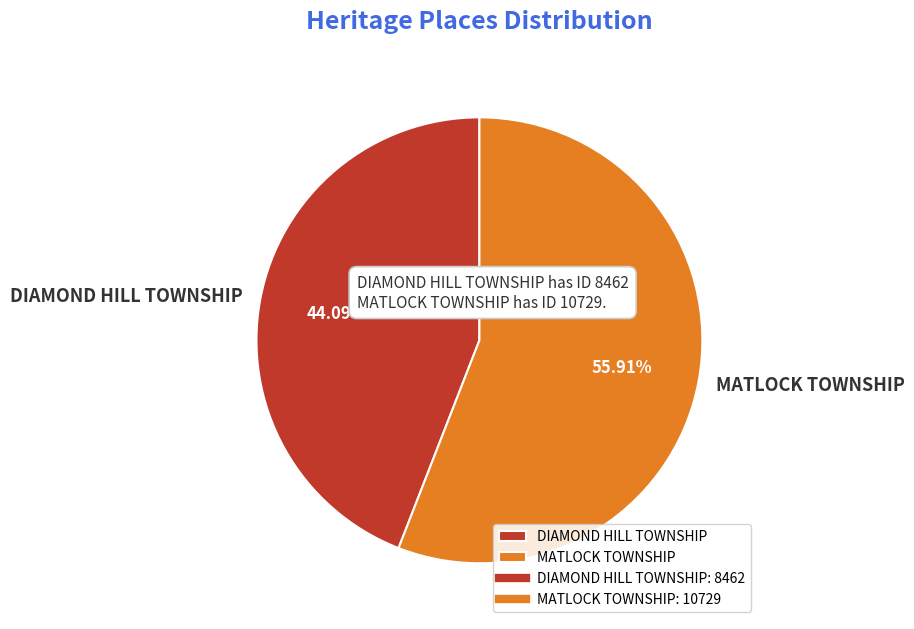

Which category has the biggest portion of the pie?

MATLOCK TOWNSHIP